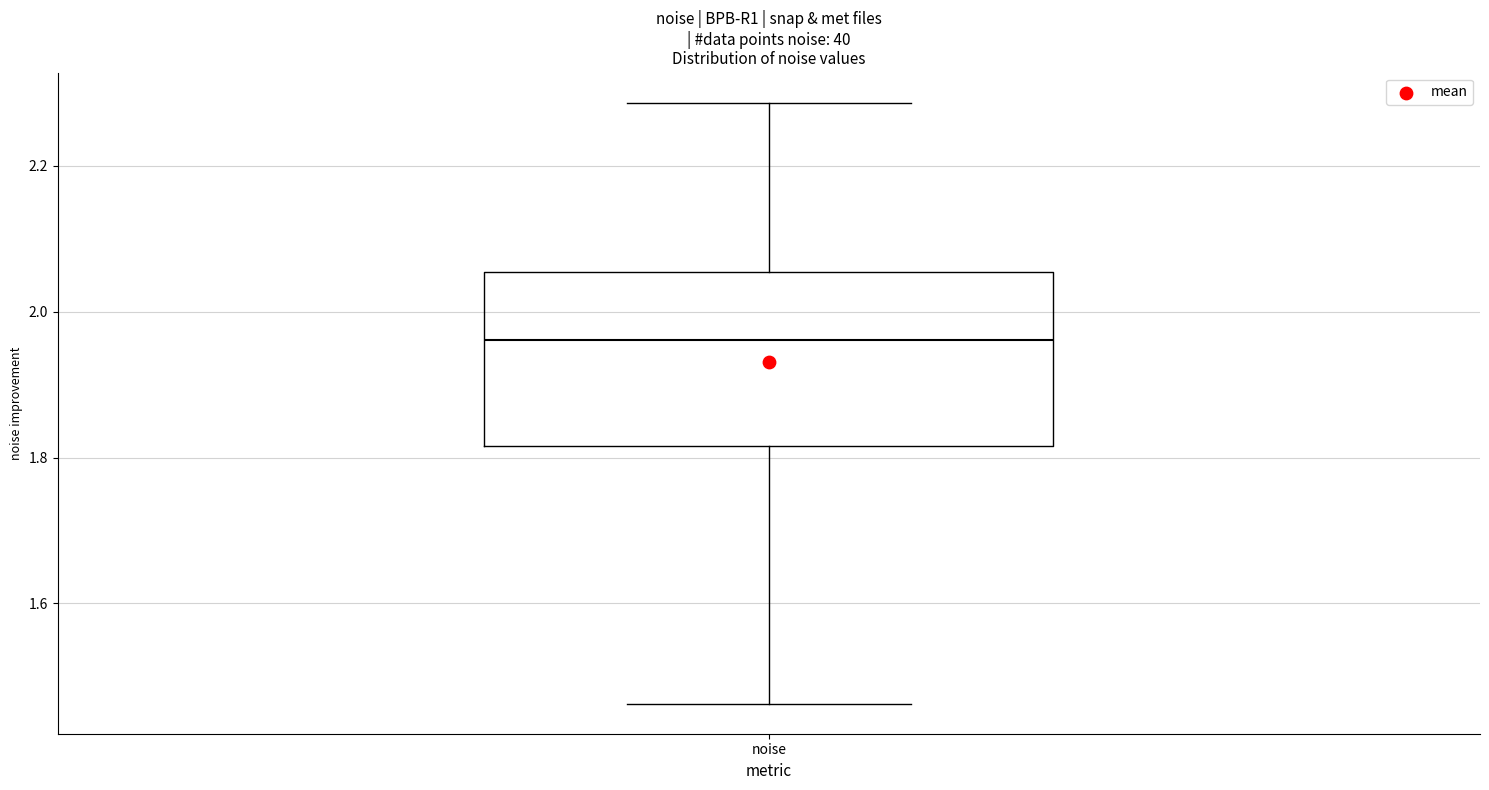

Read this box plot against the y-axis: the position of the median line, the range covered by the box, and the ends of both whiskers. The values are not printed on the chart, so give them approximately, as read against the axis.

median 1.96, box 1.82 to 2.06, whiskers 1.46 to 2.28